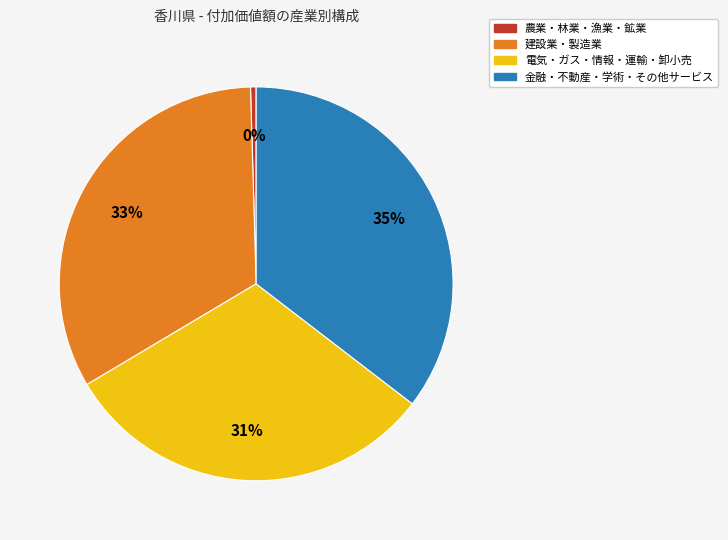

Is there any slice that represents more than half of the pie?

No